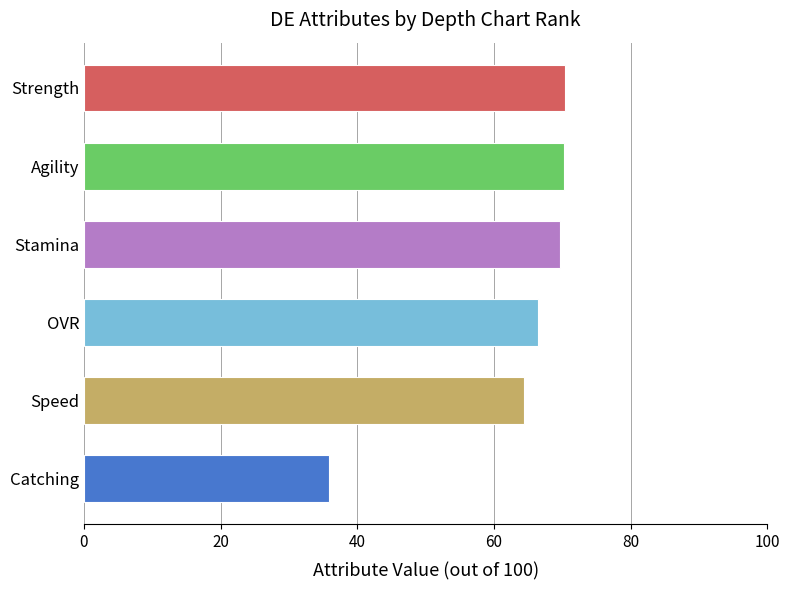

What is the average value?

62.8